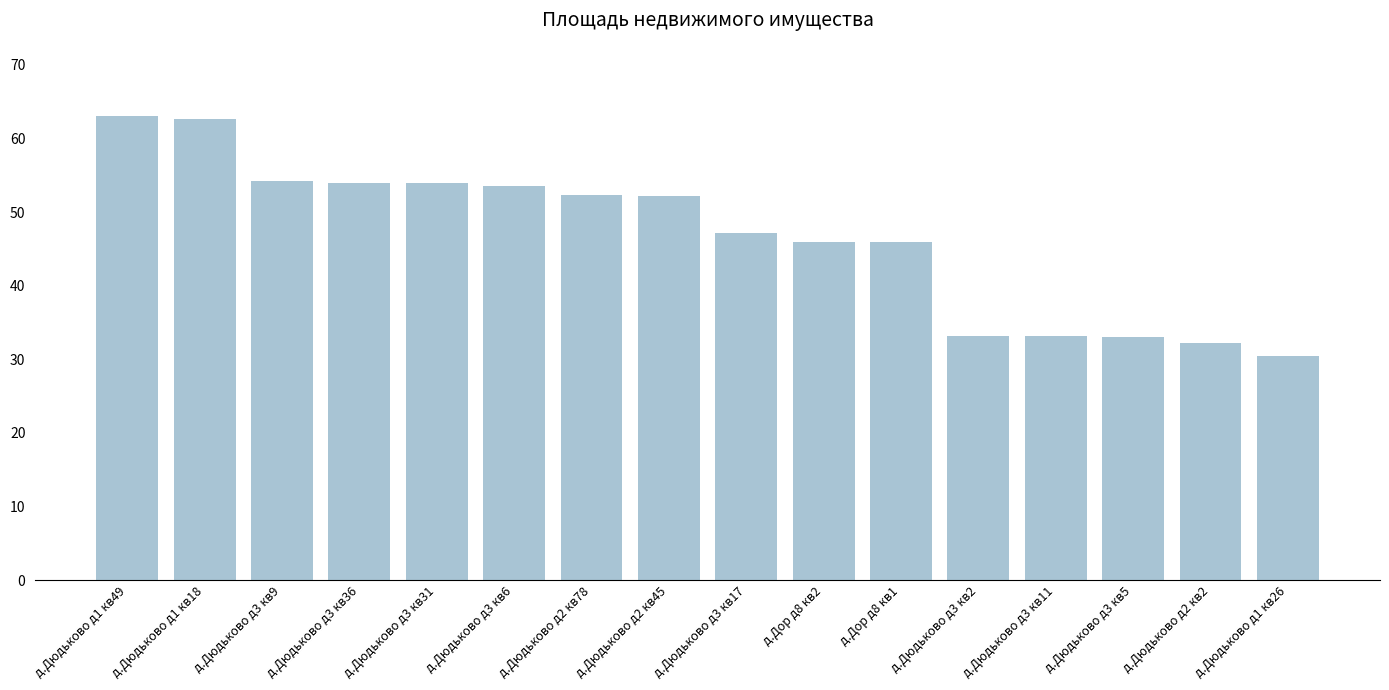

Approximately how many times larger is the value at д.Дюдьково д3 кв9 compared to д.Дюдьково д1 кв18?

0.9